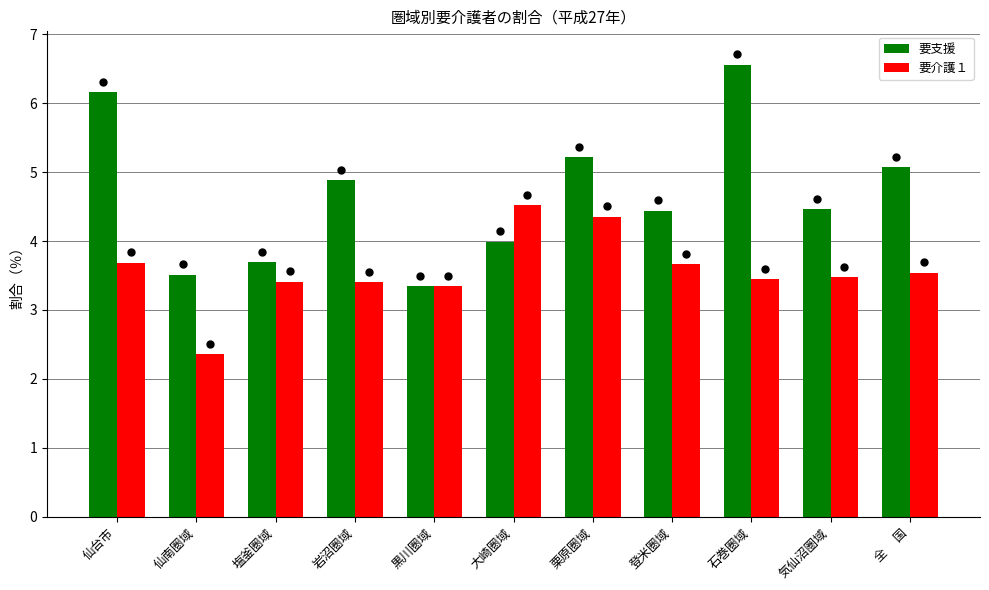

What is the highest value of the 要支援 series?

6.6